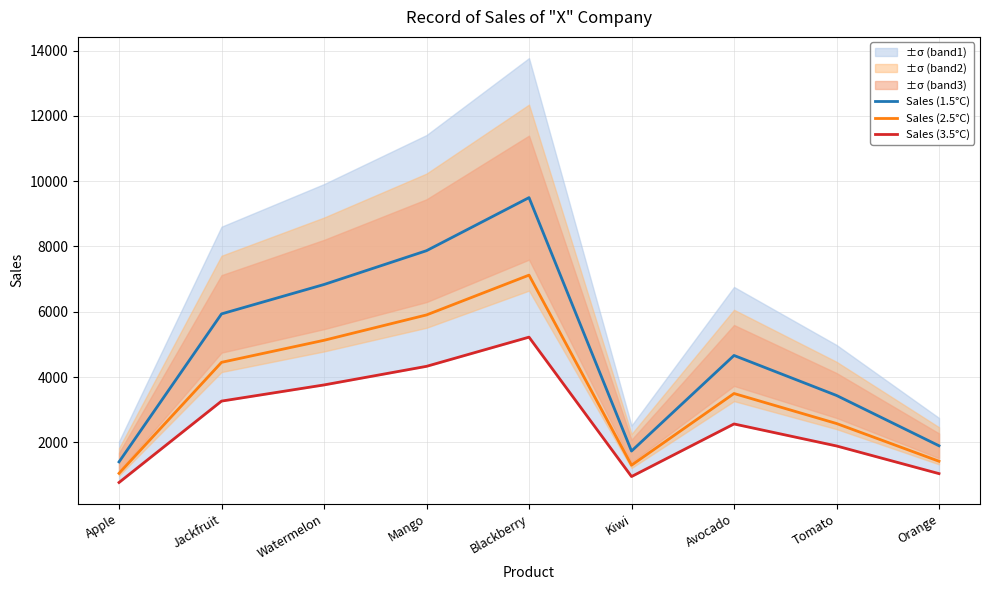

What is the spread (max minus min) of values at Tomato?

1546.6